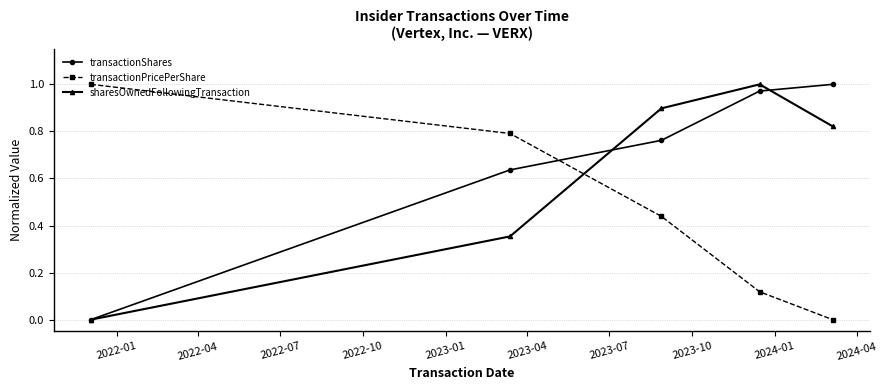

Which series has the largest total across all categories?

transactionShares